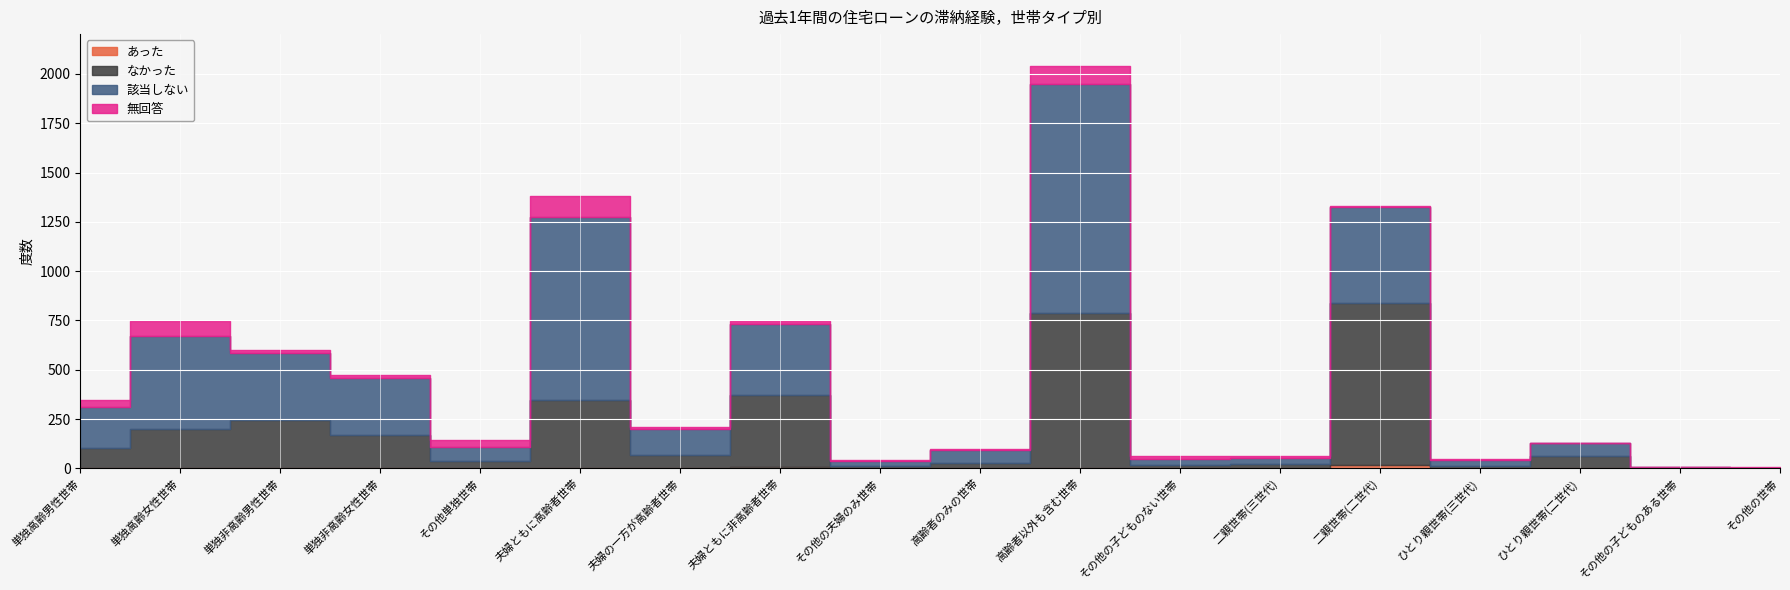

Reading left to right, what are all the values shown in this chart?

あった: 0	1	3	2	0	0	2	5	0	0	4	1	1	16	0	1	0	0
なかった: 103	200	240	166	38	349	67	369	14	29	784	15	20	823	11	61	4	2
該当しない: 207	470	344	291	71	924	131	359	24	62	1159	33	34	487	30	65	3	2
無回答: 35	77	13	14	37	109	8	14	6	7	92	12	6	6	6	3	0	1